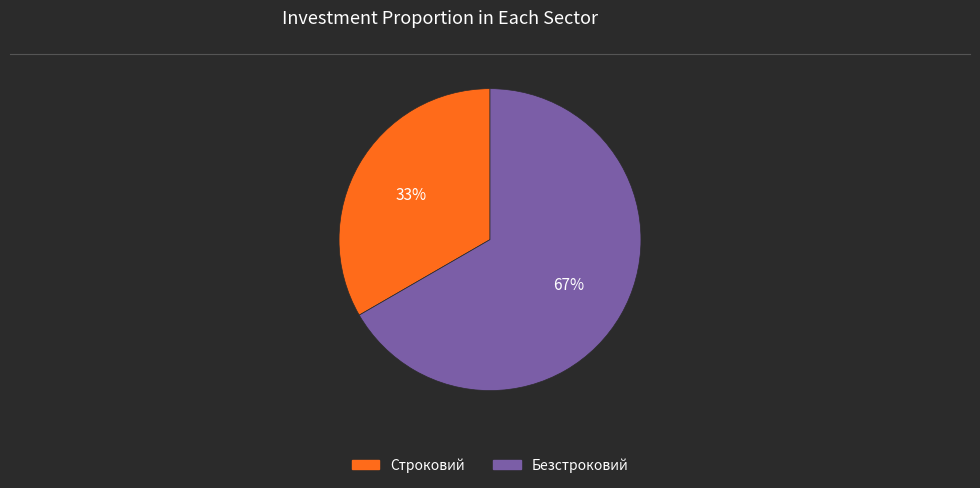

What is the smallest slice in the pie chart?

Строковий